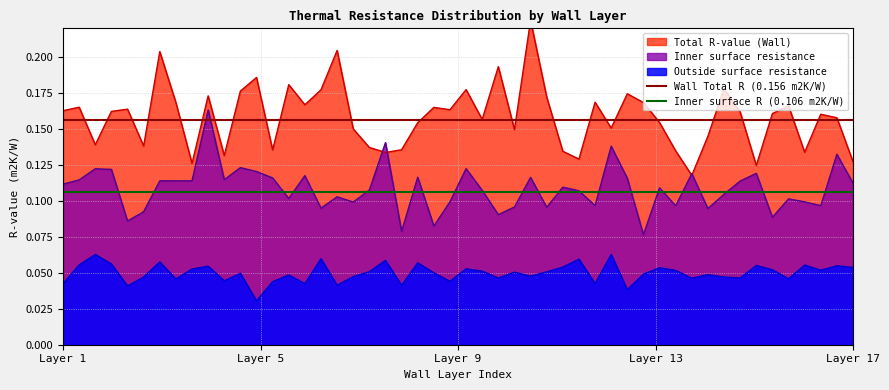

True or false: Inner surface resistance and Outside surface resistance intersect in this chart.

False